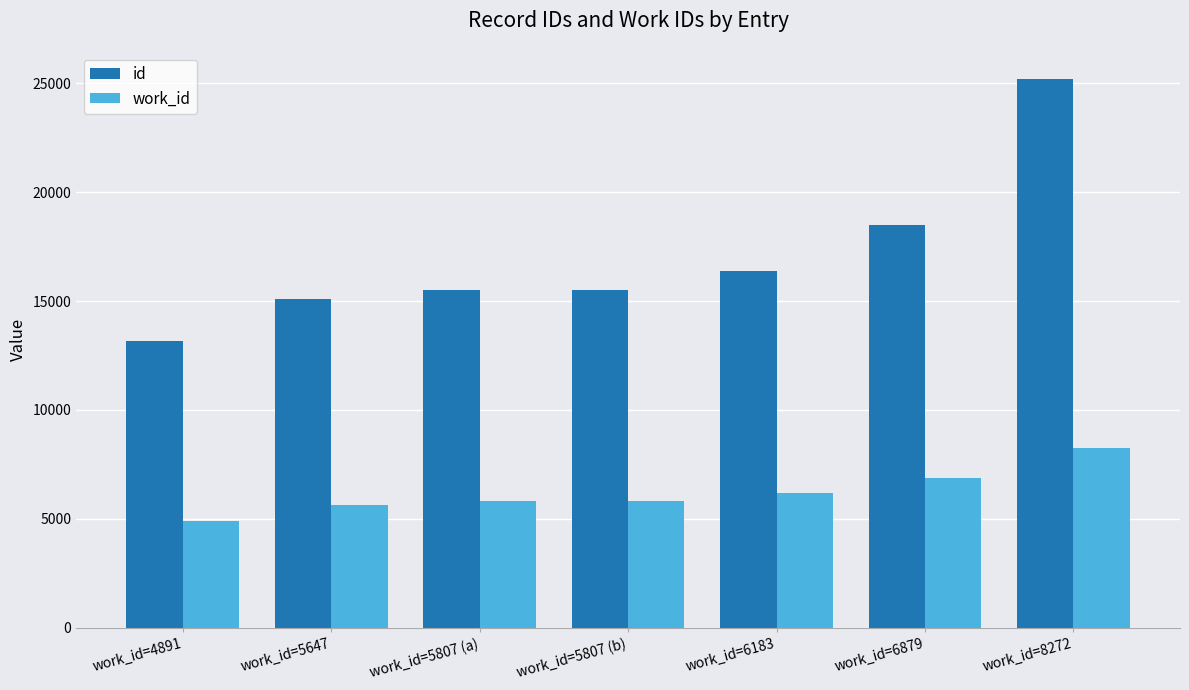

Is it true that work_id equals 3878 at work_id=6183?

False